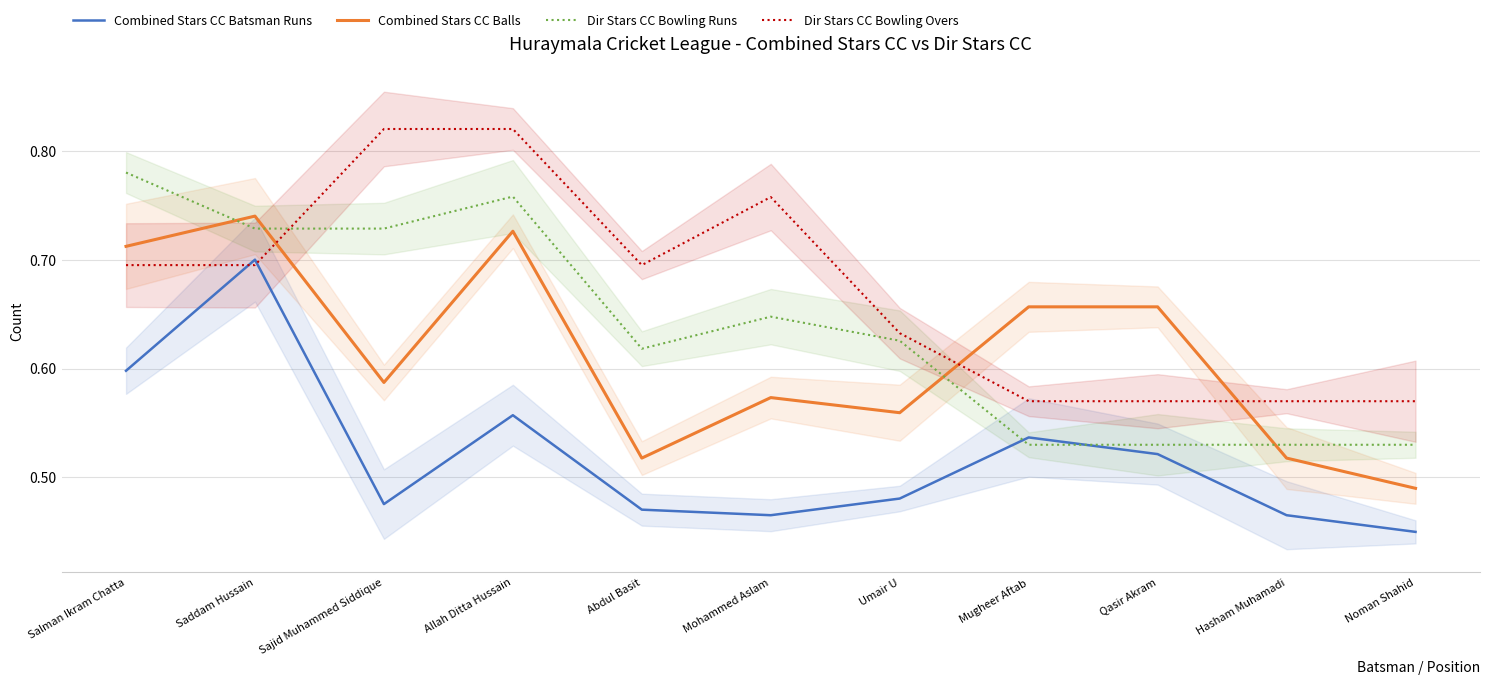

What is the maximum value shown in the chart?

0.8